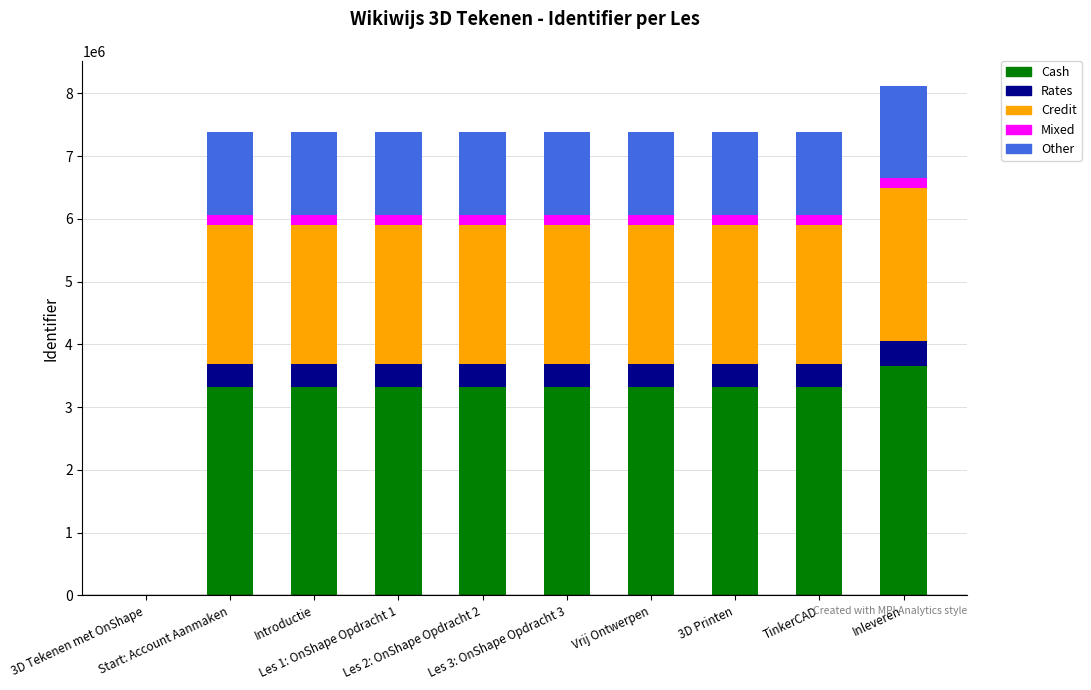

How many values in the Cash series exceed 3322668?

5